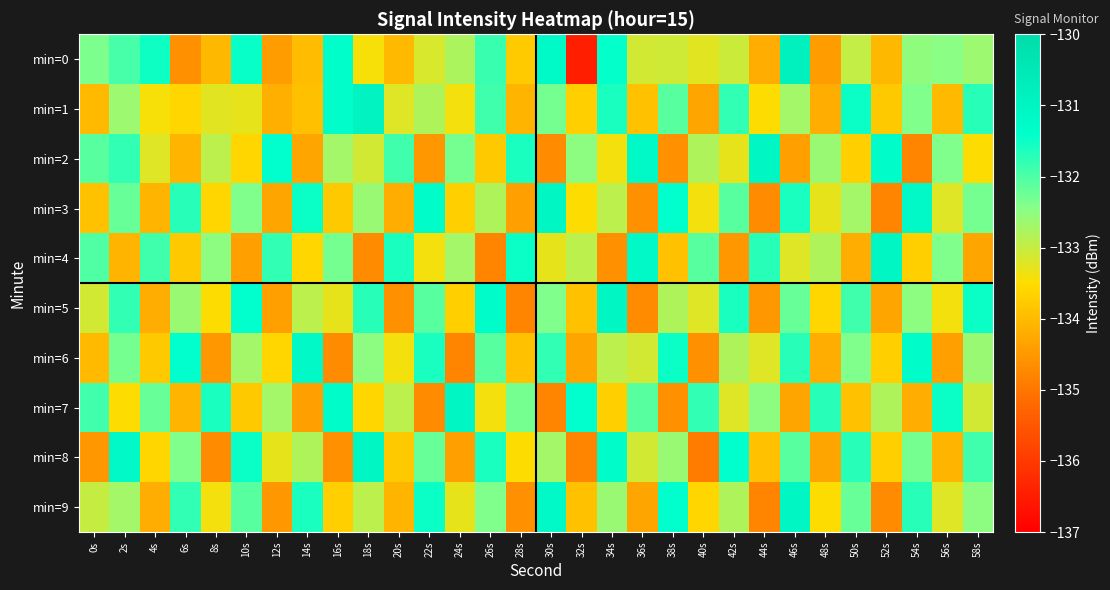

Which series has the widest spread of values?

min=0